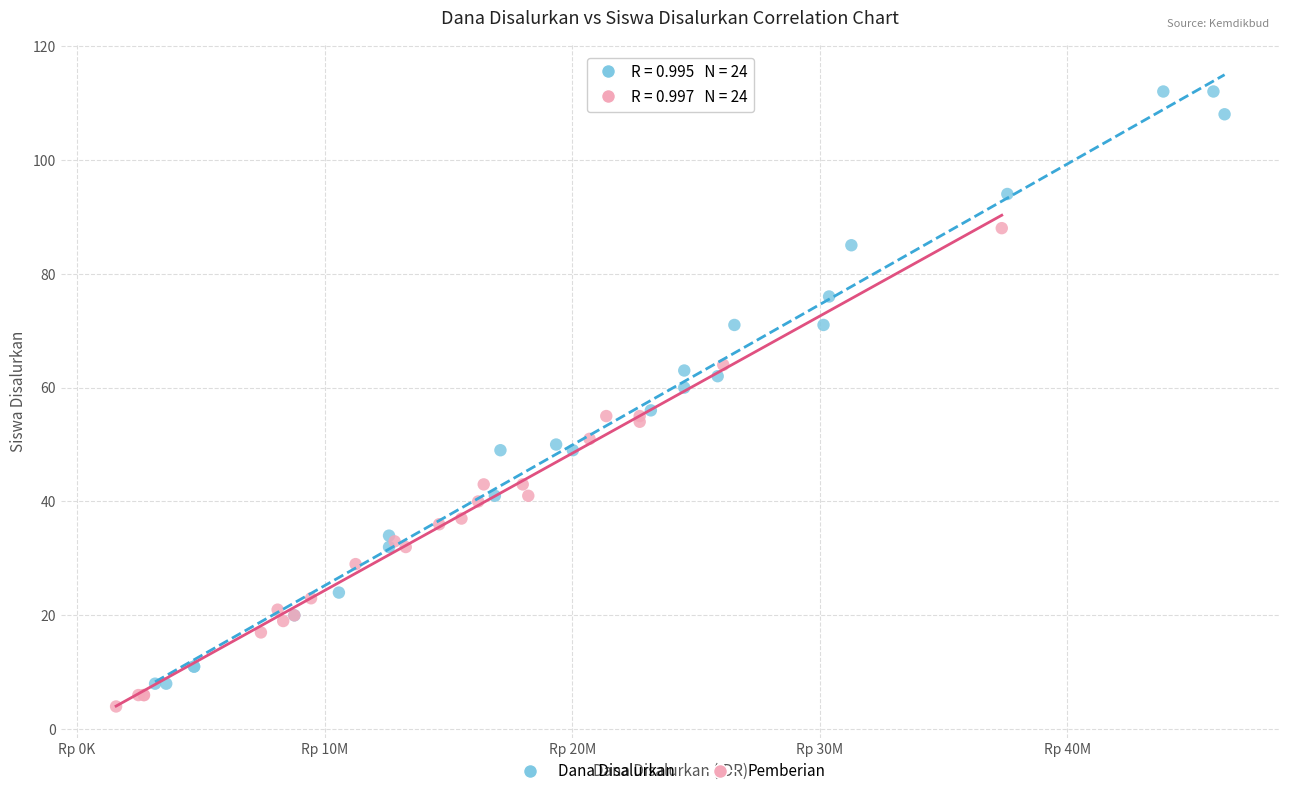

Which series has the largest Y range (max minus min)?

Dana Disalurkan